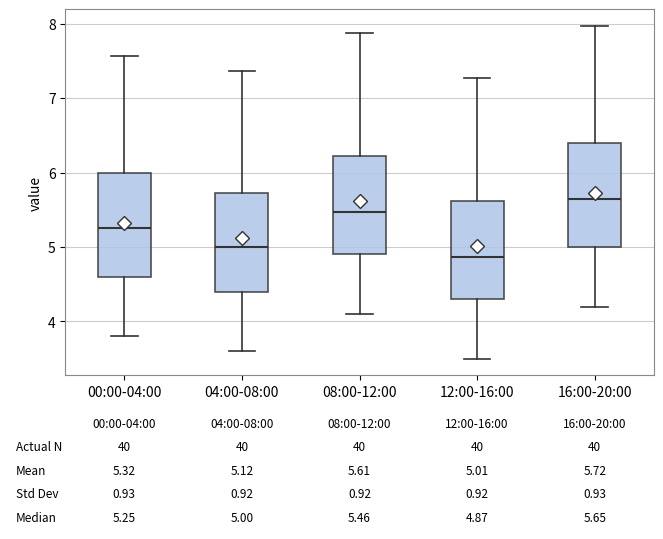

Which box's median line is the lowest?

12:00-16:00